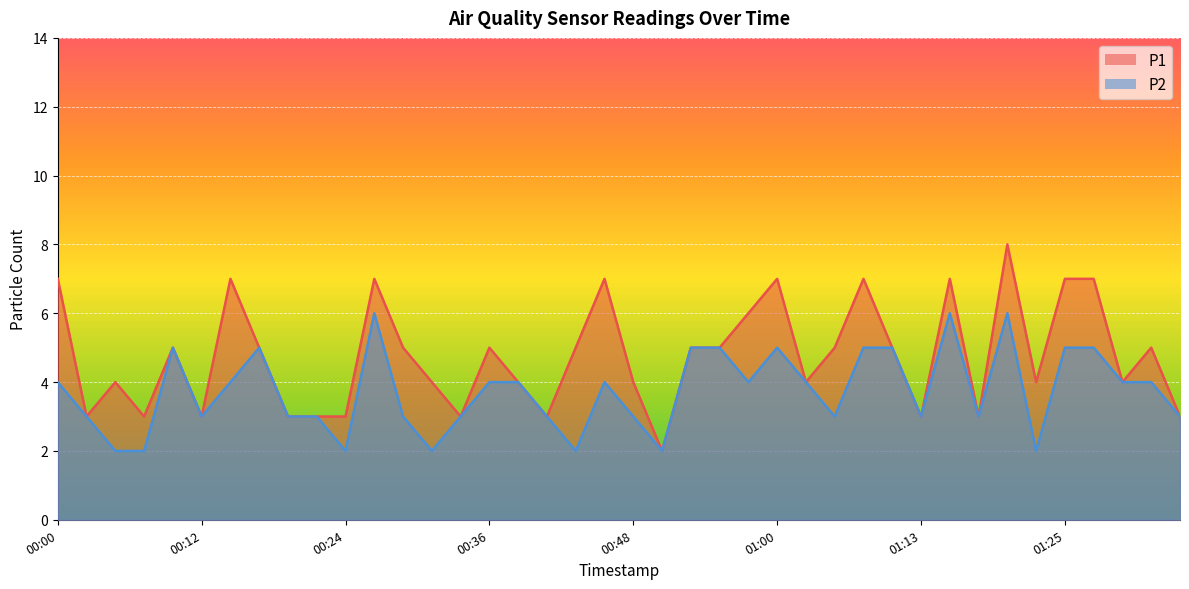

True or false: P2 has more than 0 points higher than both neighbors.

True